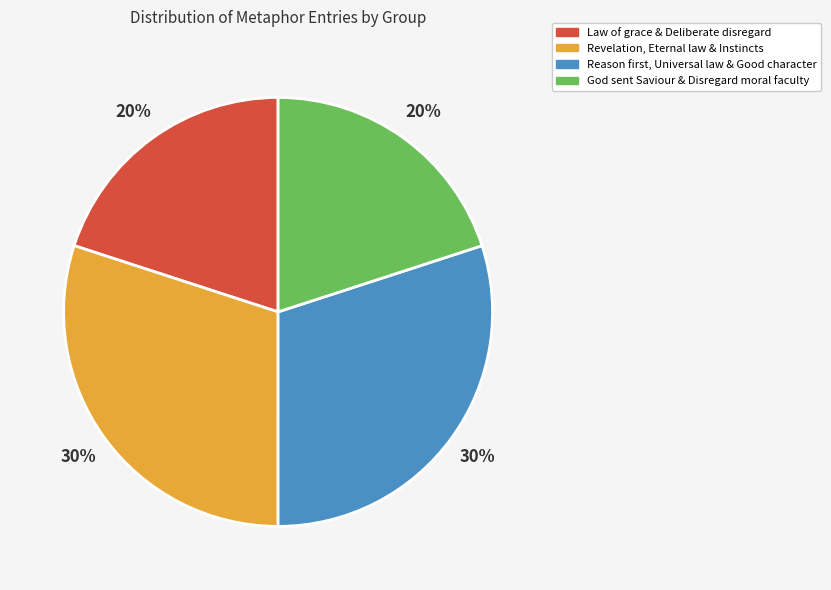

Does any single category account for the majority?

No